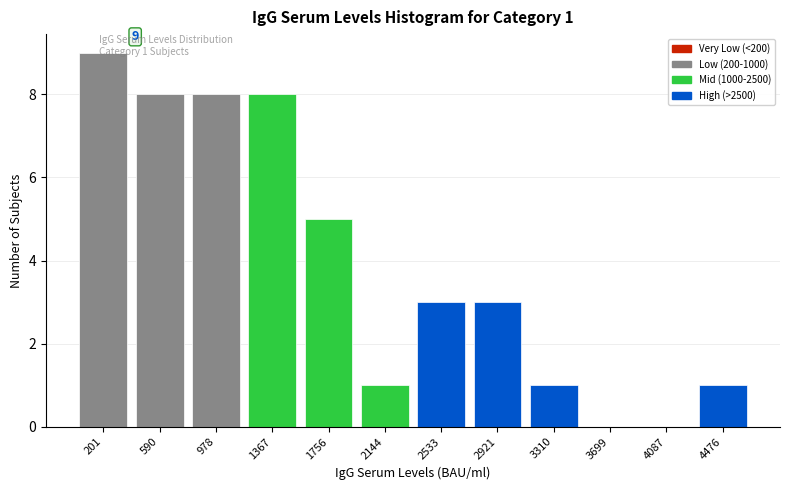

Reading right to left, list all the values displayed in this chart.

4476=1	4087=0	3699=0	3310=1	2921=3	2533=3	2144=1	1756=5	1367=8	978=8	590=8	201=9